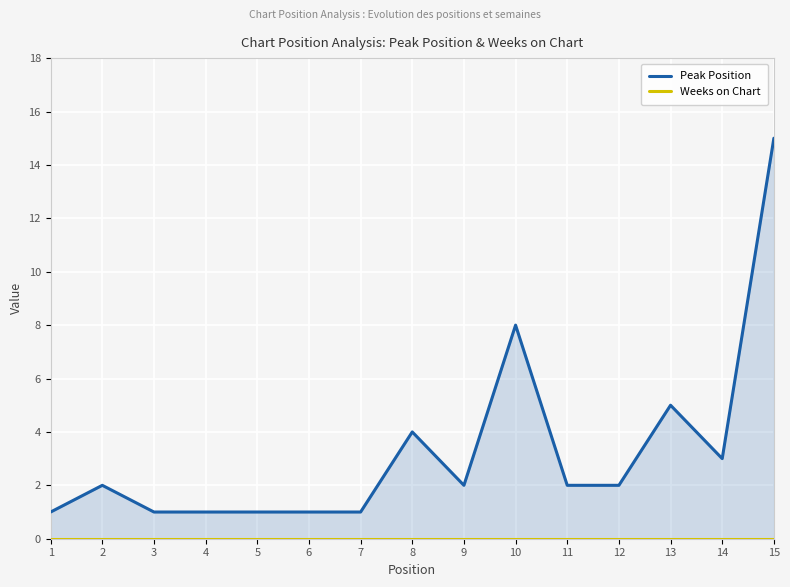

What is the difference between the maximum and minimum values in the Peak Position series?

14